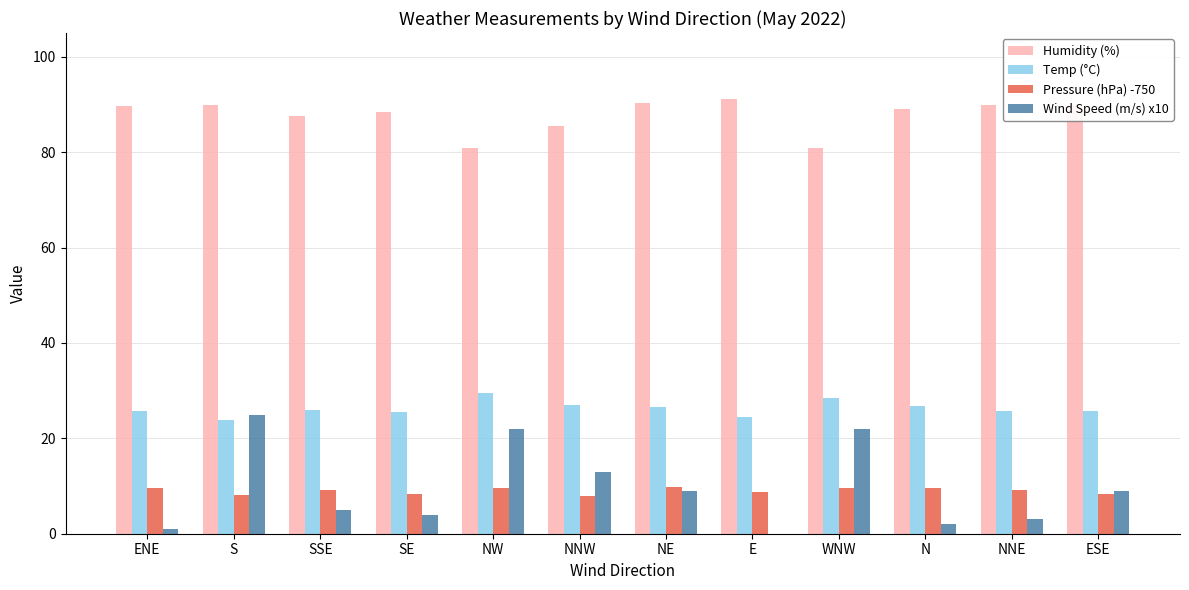

What is the maximum value for Wind Speed (m/s) x10?

25.0